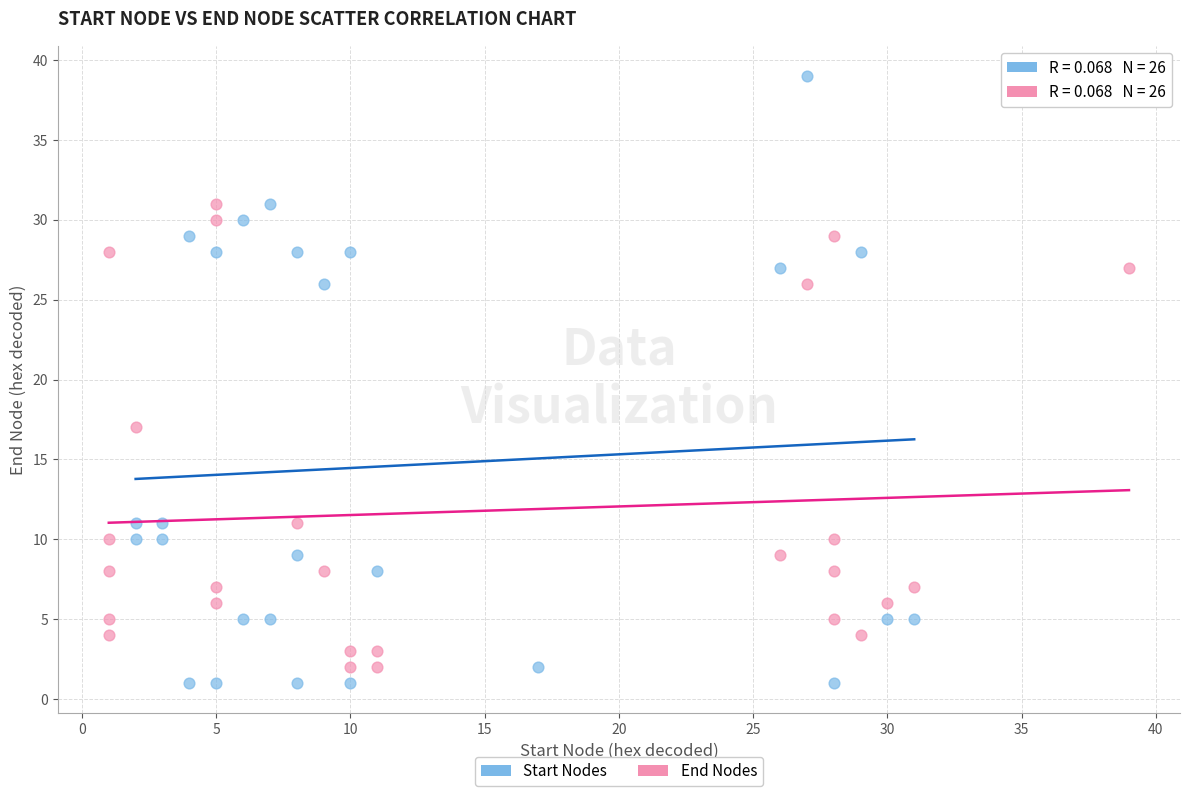

Which series has the widest spread of Y values?

Start Nodes